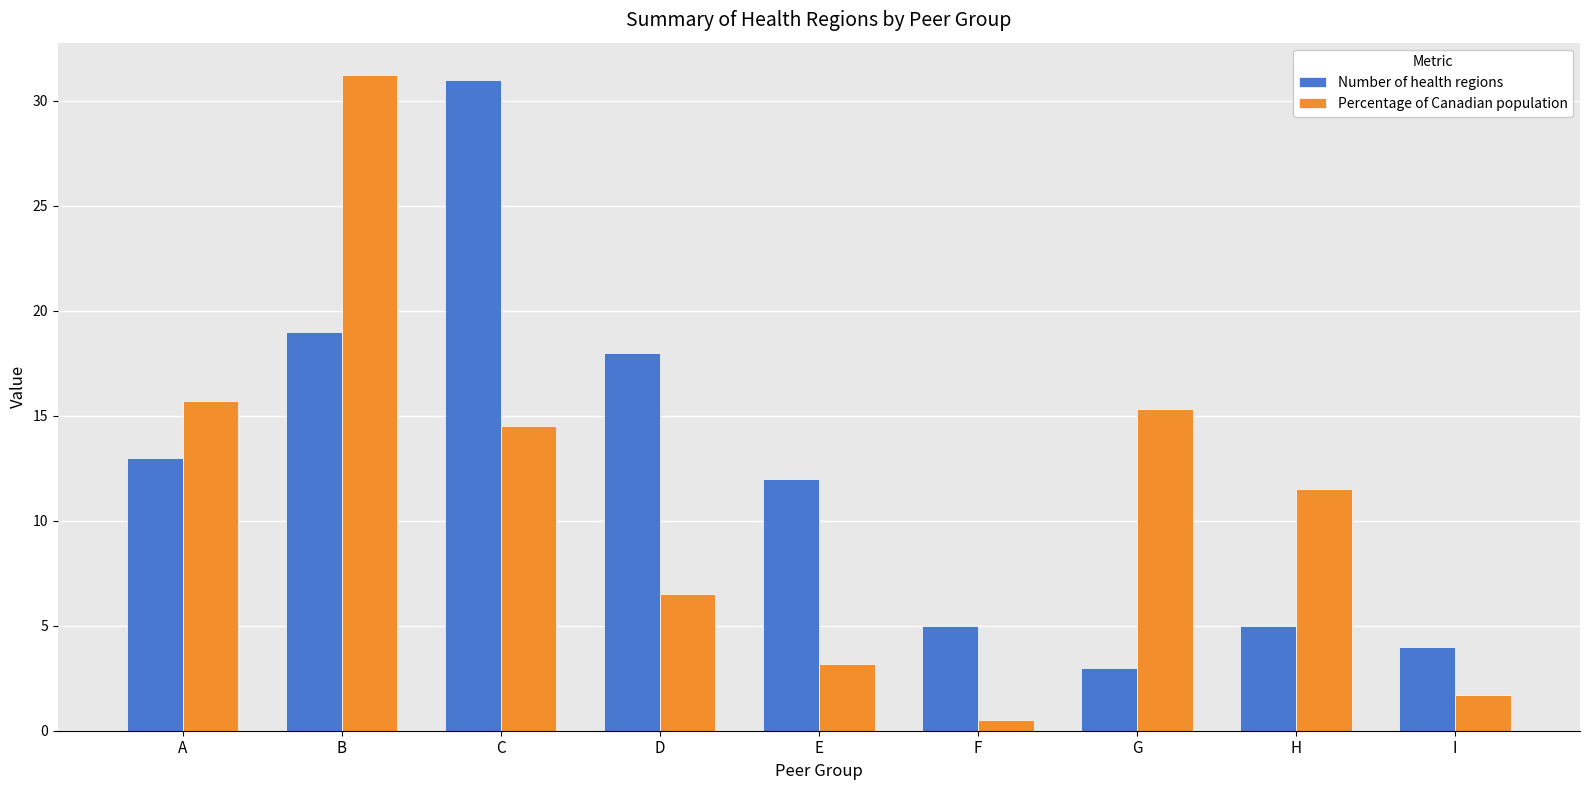

At F, list the series in order from smallest to largest.

Percentage of Canadian population, Number of health regions